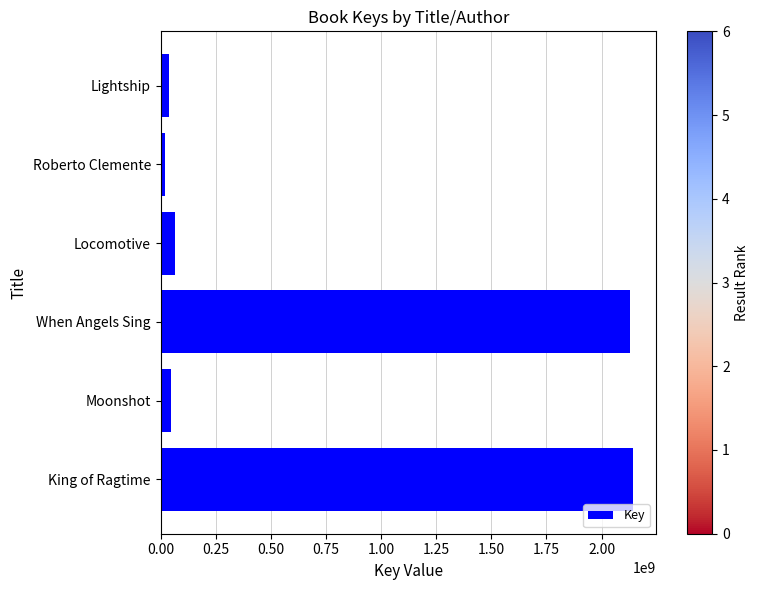

What is the difference between the maximum and second lowest values?

2104057025